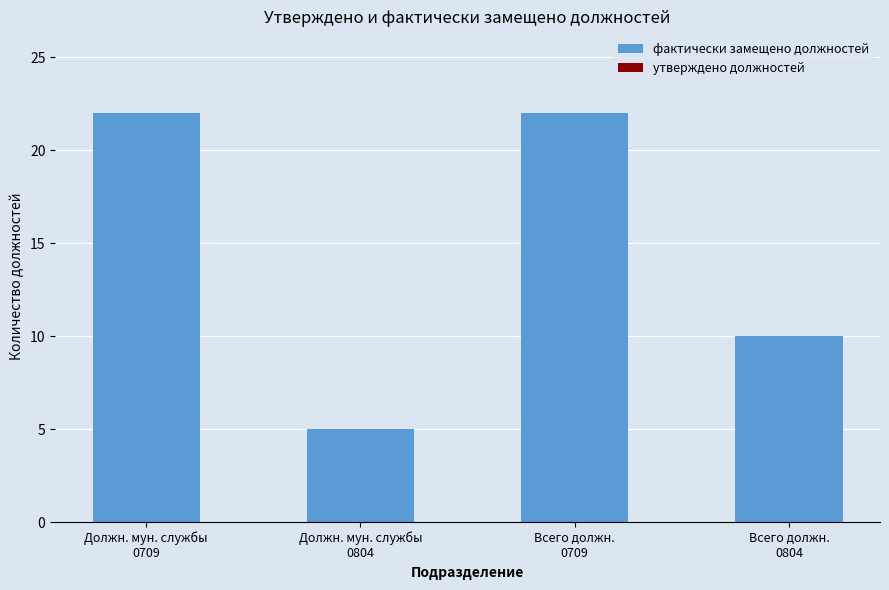

What is the value of the 3rd bar from the left?

22